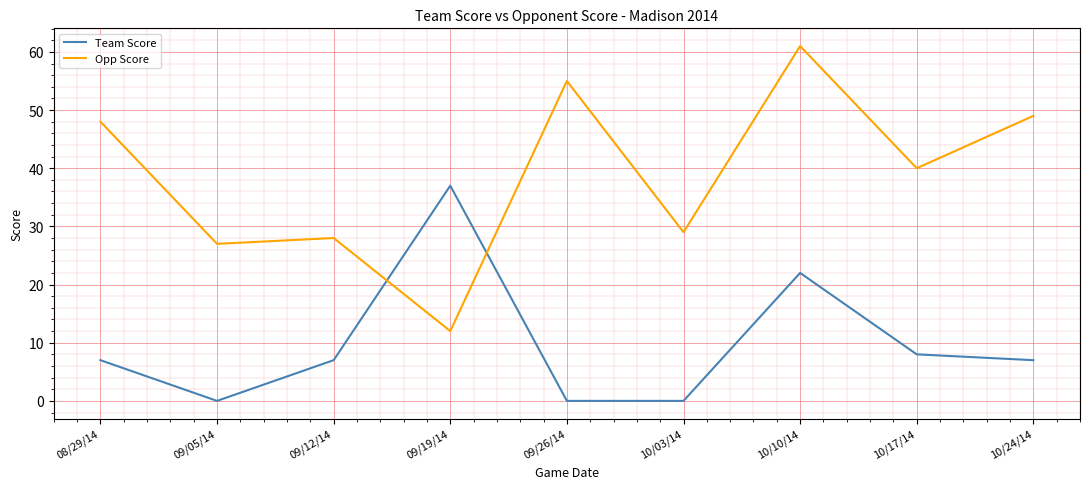

Is this an area chart (filled region under the line)?

No